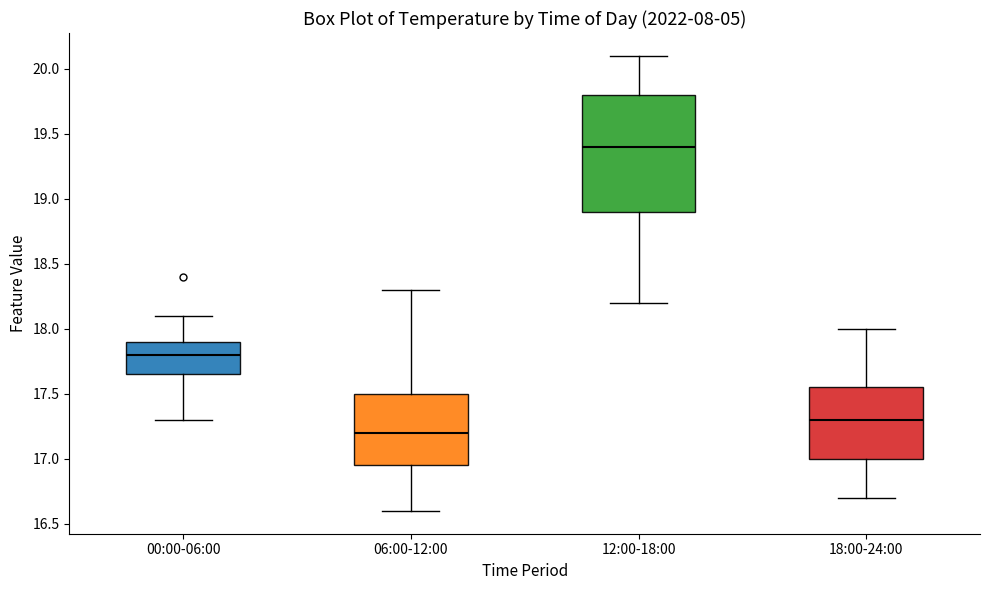

Reading left to right, transcribe this box plot: for each box, give where its median line is, the range the box spans, and where its two whiskers end, as read against the y-axis. The values are not printed on the chart, so give them approximately, as read against the axis.

00:00-06:00: median 17.80, box 17.65 to 17.90, whiskers 17.30 to 18.10
06:00-12:00: median 17.20, box 16.95 to 17.50, whiskers 16.60 to 18.30
12:00-18:00: median 19.40, box 18.90 to 19.80, whiskers 18.20 to 20.10
18:00-24:00: median 17.30, box 17.00 to 17.55, whiskers 16.70 to 18.00